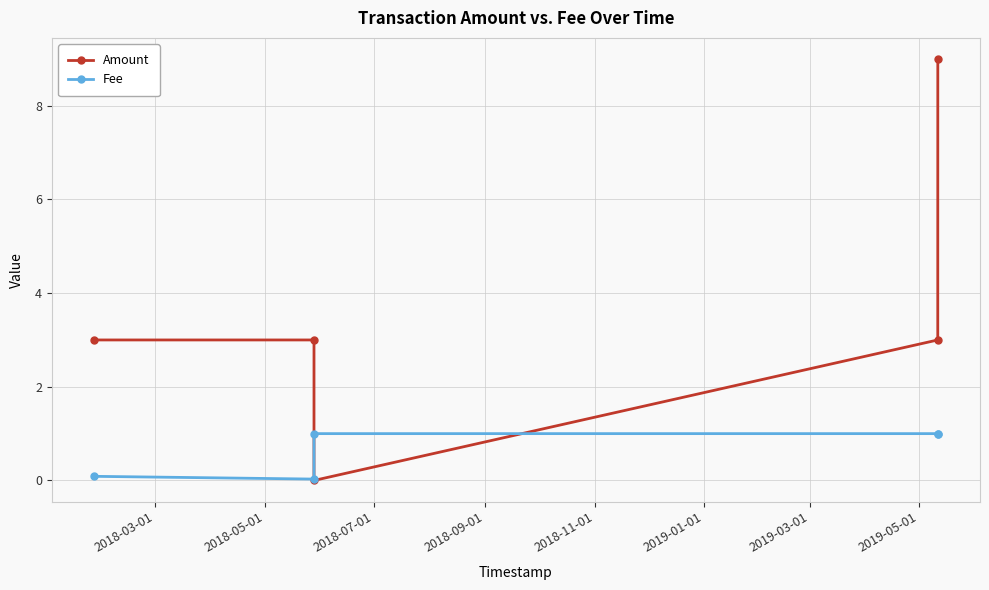

Is this an area chart (filled region under the line)?

No